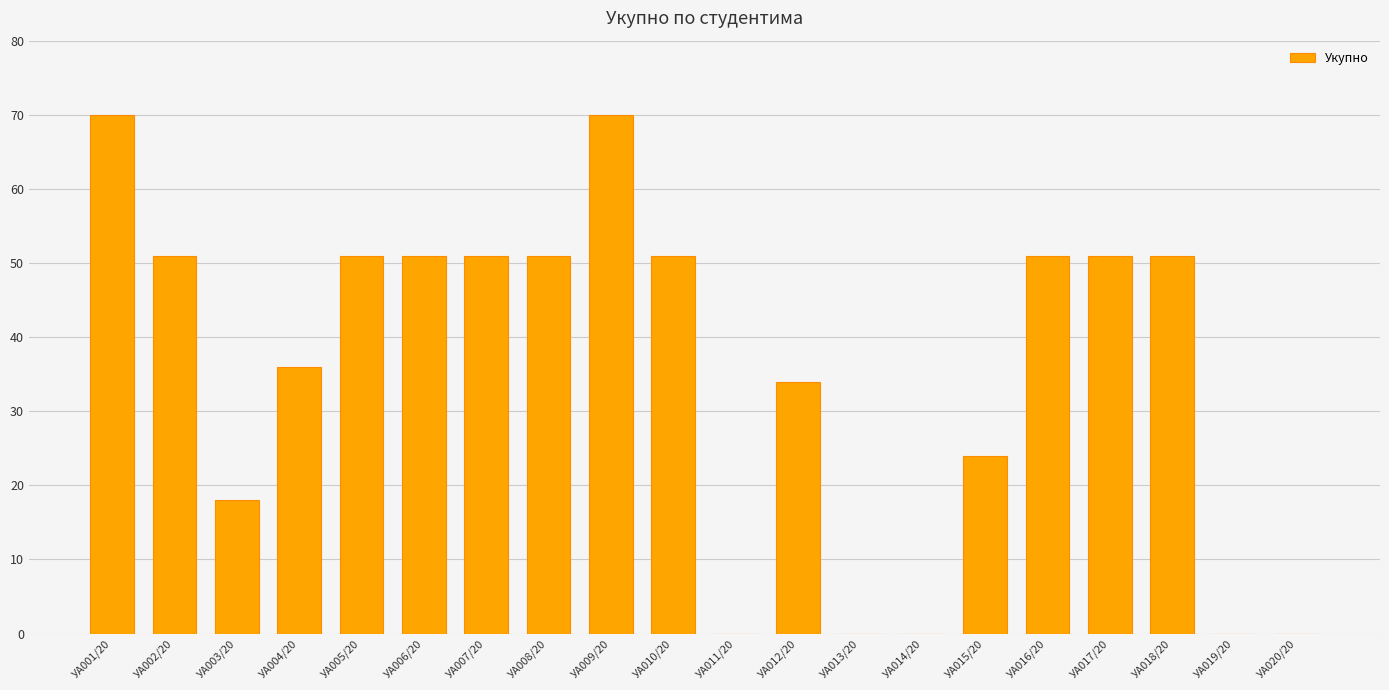

What is the sum of the values at УА002/20 and УА005/20?

102